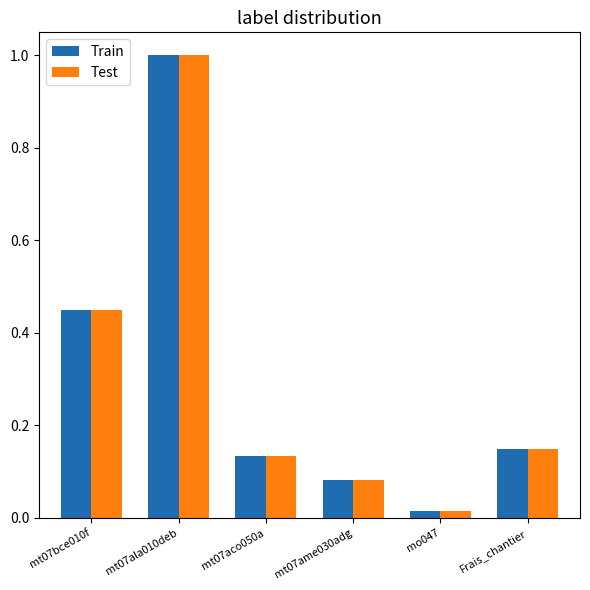

The value of Test at mt07ala010deb is 1.0. True or false?

True